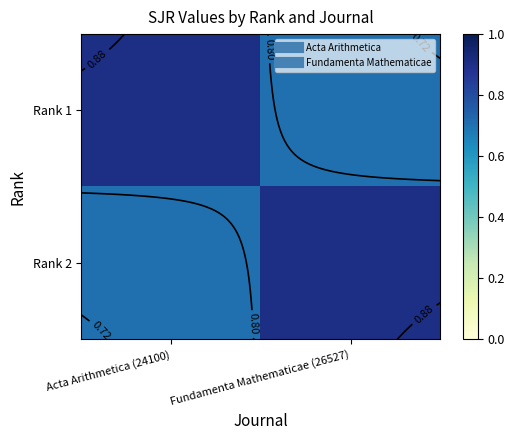

At which category does the chart reach its peak across all series?

Acta Arithmetica (24100)